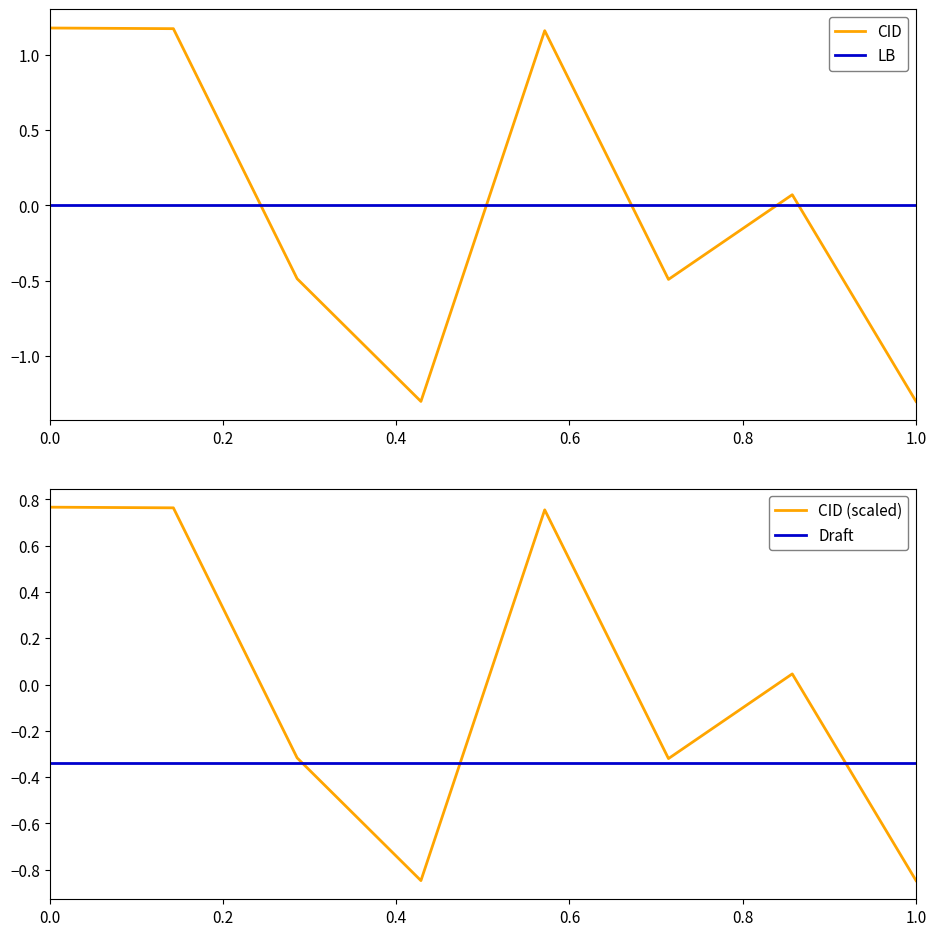

Is it true that CID equals -0.1 at 1.0?

False